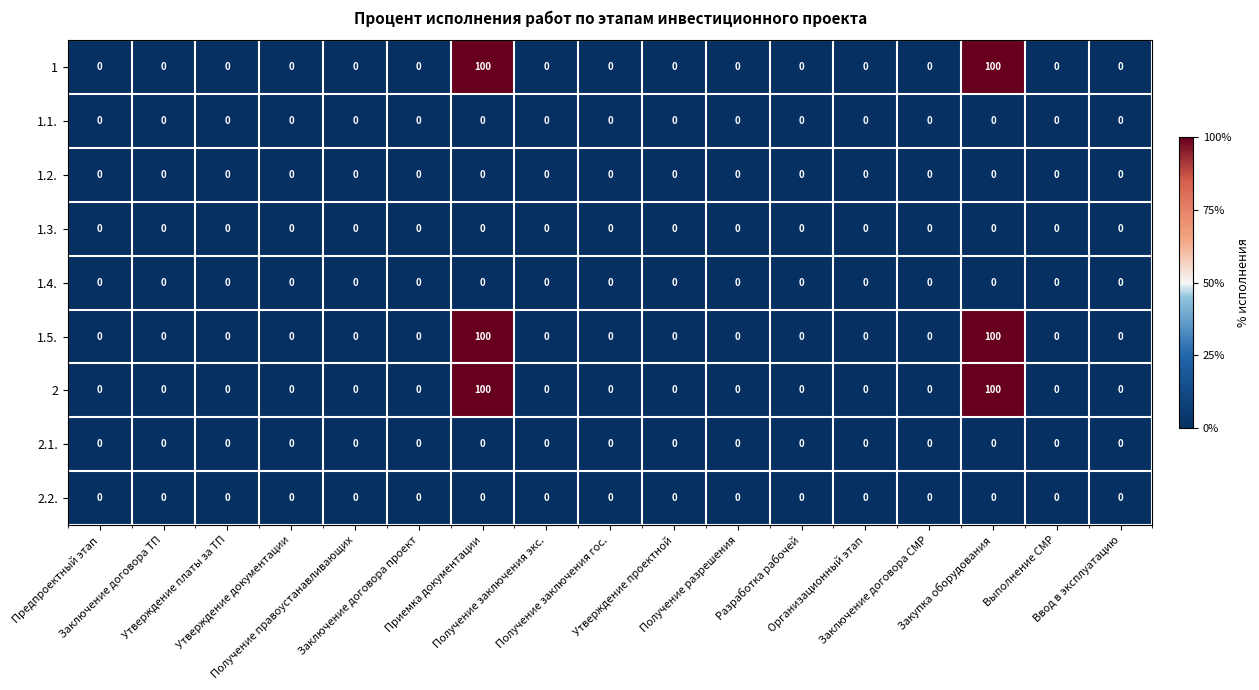

Reading right to left, extract all data points from this chart.

1: Ввод в эксплуатацию=0	Выполнение СМР=0	Закупка оборудования=100	Заключение договора СМР=0	Организационный этап=0	Разработка рабочей=0	Получение разрешения=0	Утверждение проектной=0	Получение заключения гос.=0	Получение заключения экс.=0	Приемка документации=100	Заключение договора проект=0	Получение правоустанавливающих=0	Утверждение документации=0	Утверждение платы за ТП=0	Заключение договора ТП=0	Предпроектный этап=0
1.1.: Ввод в эксплуатацию=0	Выполнение СМР=0	Закупка оборудования=0	Заключение договора СМР=0	Организационный этап=0	Разработка рабочей=0	Получение разрешения=0	Утверждение проектной=0	Получение заключения гос.=0	Получение заключения экс.=0	Приемка документации=0	Заключение договора проект=0	Получение правоустанавливающих=0	Утверждение документации=0	Утверждение платы за ТП=0	Заключение договора ТП=0	Предпроектный этап=0
1.2.: Ввод в эксплуатацию=0	Выполнение СМР=0	Закупка оборудования=0	Заключение договора СМР=0	Организационный этап=0	Разработка рабочей=0	Получение разрешения=0	Утверждение проектной=0	Получение заключения гос.=0	Получение заключения экс.=0	Приемка документации=0	Заключение договора проект=0	Получение правоустанавливающих=0	Утверждение документации=0	Утверждение платы за ТП=0	Заключение договора ТП=0	Предпроектный этап=0
1.3.: Ввод в эксплуатацию=0	Выполнение СМР=0	Закупка оборудования=0	Заключение договора СМР=0	Организационный этап=0	Разработка рабочей=0	Получение разрешения=0	Утверждение проектной=0	Получение заключения гос.=0	Получение заключения экс.=0	Приемка документации=0	Заключение договора проект=0	Получение правоустанавливающих=0	Утверждение документации=0	Утверждение платы за ТП=0	Заключение договора ТП=0	Предпроектный этап=0
1.4.: Ввод в эксплуатацию=0	Выполнение СМР=0	Закупка оборудования=0	Заключение договора СМР=0	Организационный этап=0	Разработка рабочей=0	Получение разрешения=0	Утверждение проектной=0	Получение заключения гос.=0	Получение заключения экс.=0	Приемка документации=0	Заключение договора проект=0	Получение правоустанавливающих=0	Утверждение документации=0	Утверждение платы за ТП=0	Заключение договора ТП=0	Предпроектный этап=0
1.5.: Ввод в эксплуатацию=0	Выполнение СМР=0	Закупка оборудования=100	Заключение договора СМР=0	Организационный этап=0	Разработка рабочей=0	Получение разрешения=0	Утверждение проектной=0	Получение заключения гос.=0	Получение заключения экс.=0	Приемка документации=100	Заключение договора проект=0	Получение правоустанавливающих=0	Утверждение документации=0	Утверждение платы за ТП=0	Заключение договора ТП=0	Предпроектный этап=0
2: Ввод в эксплуатацию=0	Выполнение СМР=0	Закупка оборудования=100	Заключение договора СМР=0	Организационный этап=0	Разработка рабочей=0	Получение разрешения=0	Утверждение проектной=0	Получение заключения гос.=0	Получение заключения экс.=0	Приемка документации=100	Заключение договора проект=0	Получение правоустанавливающих=0	Утверждение документации=0	Утверждение платы за ТП=0	Заключение договора ТП=0	Предпроектный этап=0
2.1.: Ввод в эксплуатацию=0	Выполнение СМР=0	Закупка оборудования=0	Заключение договора СМР=0	Организационный этап=0	Разработка рабочей=0	Получение разрешения=0	Утверждение проектной=0	Получение заключения гос.=0	Получение заключения экс.=0	Приемка документации=0	Заключение договора проект=0	Получение правоустанавливающих=0	Утверждение документации=0	Утверждение платы за ТП=0	Заключение договора ТП=0	Предпроектный этап=0
2.2.: Ввод в эксплуатацию=0	Выполнение СМР=0	Закупка оборудования=0	Заключение договора СМР=0	Организационный этап=0	Разработка рабочей=0	Получение разрешения=0	Утверждение проектной=0	Получение заключения гос.=0	Получение заключения экс.=0	Приемка документации=0	Заключение договора проект=0	Получение правоустанавливающих=0	Утверждение документации=0	Утверждение платы за ТП=0	Заключение договора ТП=0	Предпроектный этап=0